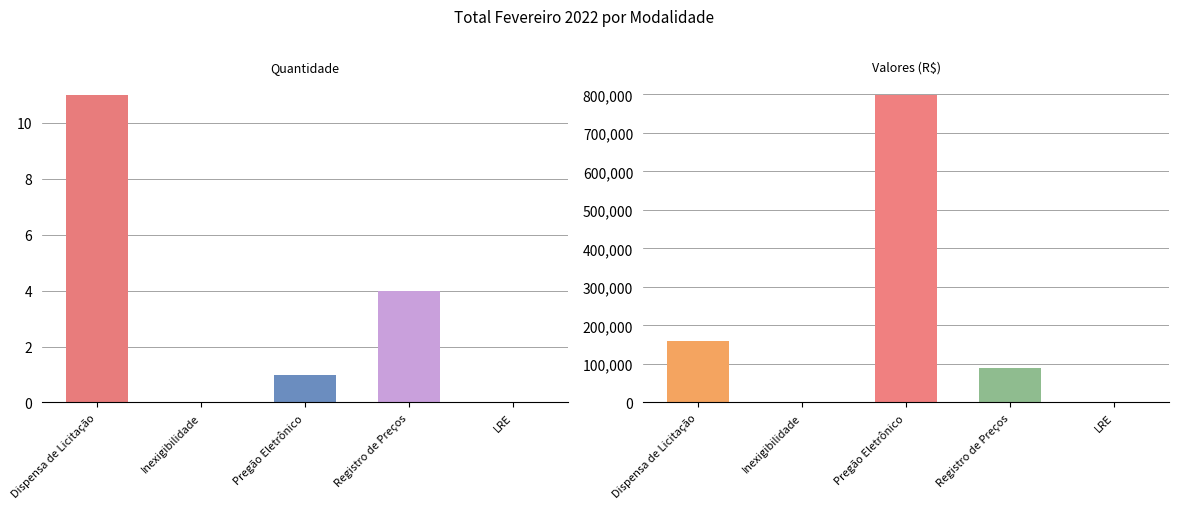

How many bars are there in total?

10